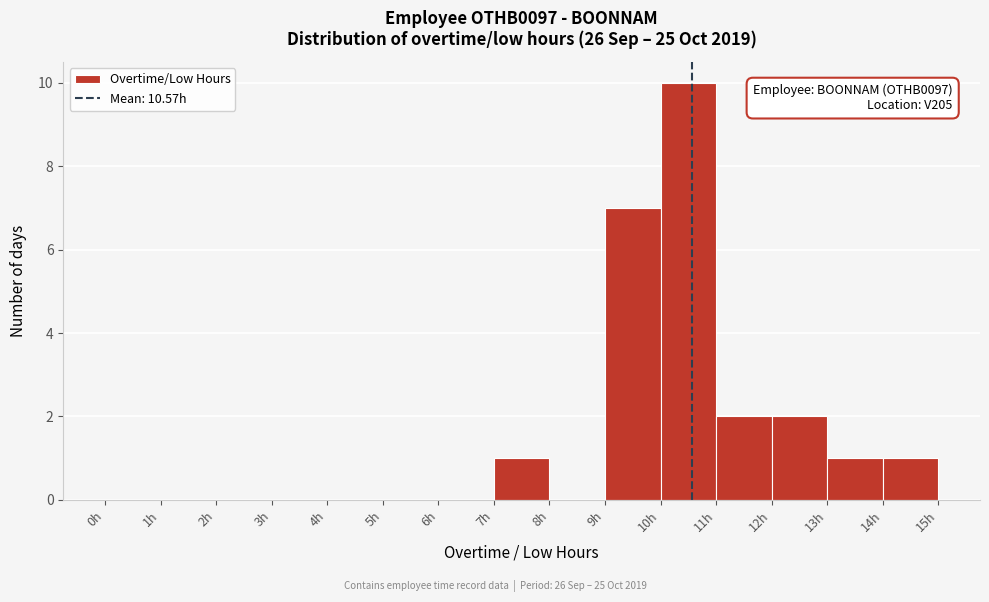

Which range on the x-axis has the tallest bar?

10 to 11